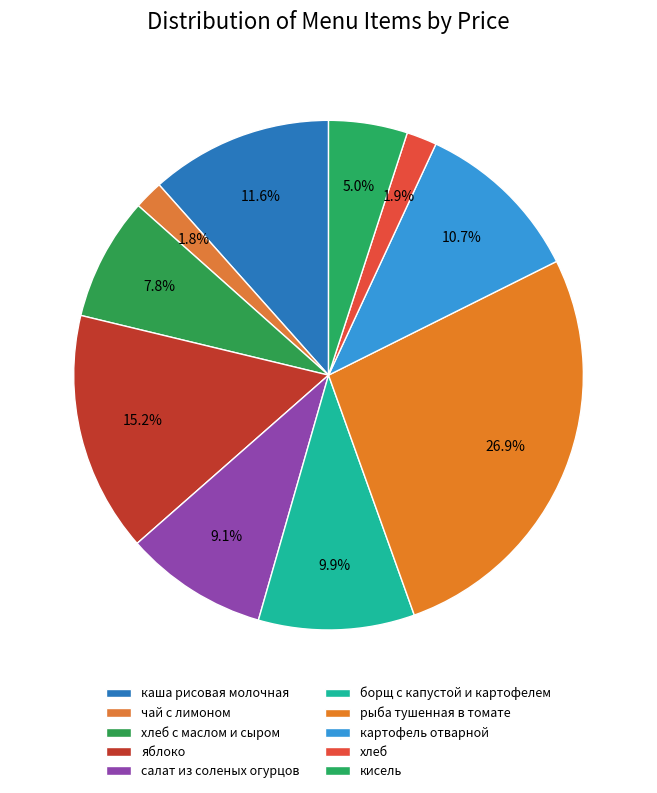

Count the number of slices in the pie.

10